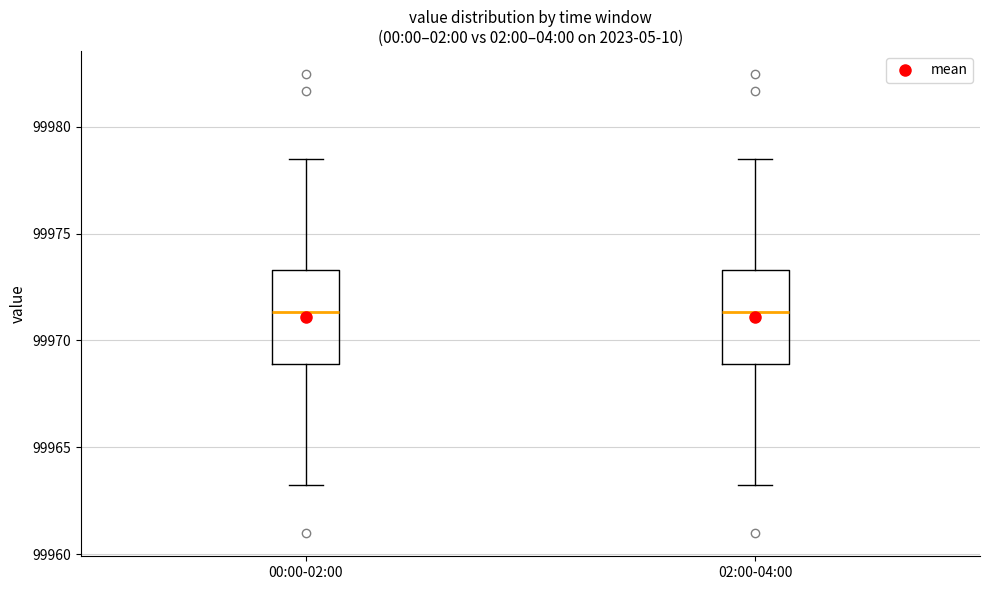

Reading left to right, transcribe this box plot: for each box, give where its median line is, the range the box spans, and where its two whiskers end, as read against the y-axis. The values are not printed on the chart, so give them approximately, as read against the axis.

00:00-02:00: median 99971.5, box 99969.0 to 99973.5, whiskers 99963.5 to 99978.5
02:00-04:00: median 99971.5, box 99969.0 to 99973.5, whiskers 99963.5 to 99978.5